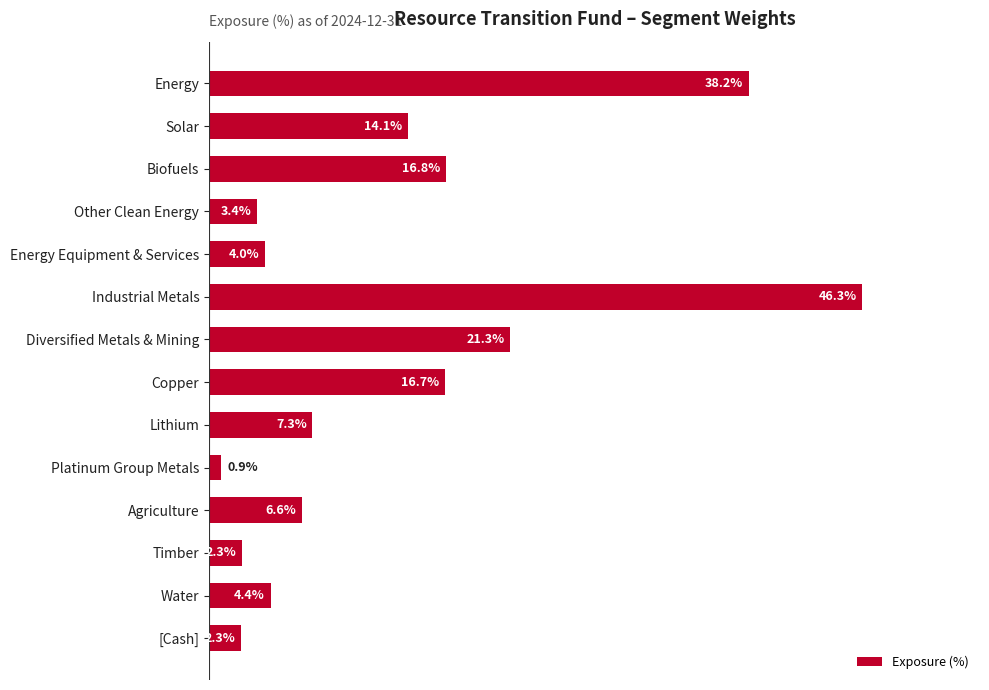

Between Energy and Copper, which is larger?

Energy